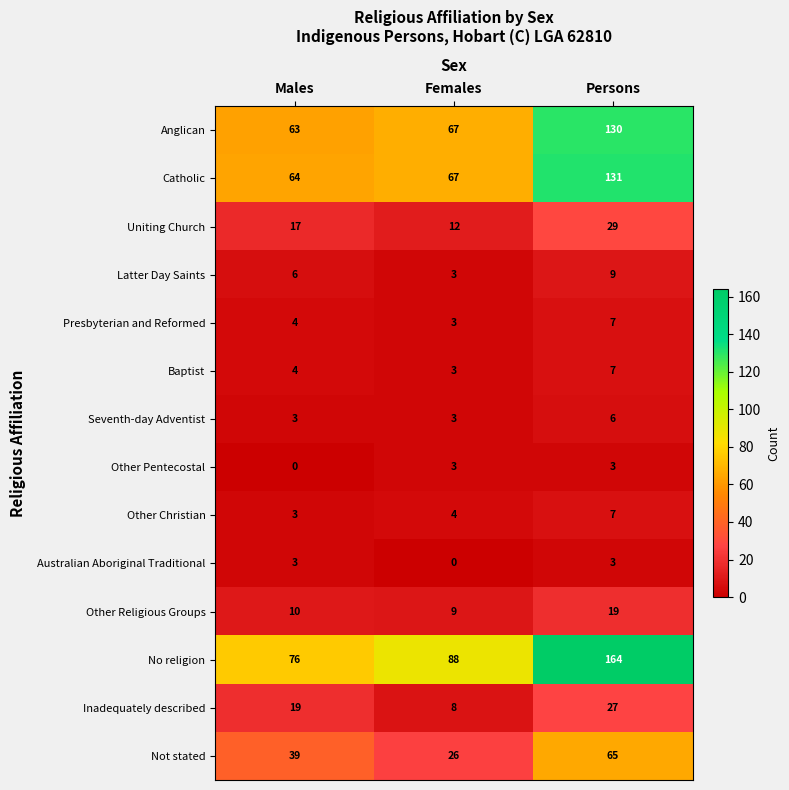

Is it true that Uniting Church equals 29 at Persons?

True